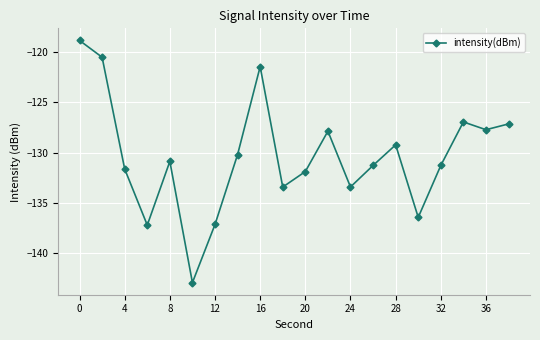

How many interior local valleys (lower than both neighbors) does the data have?

6